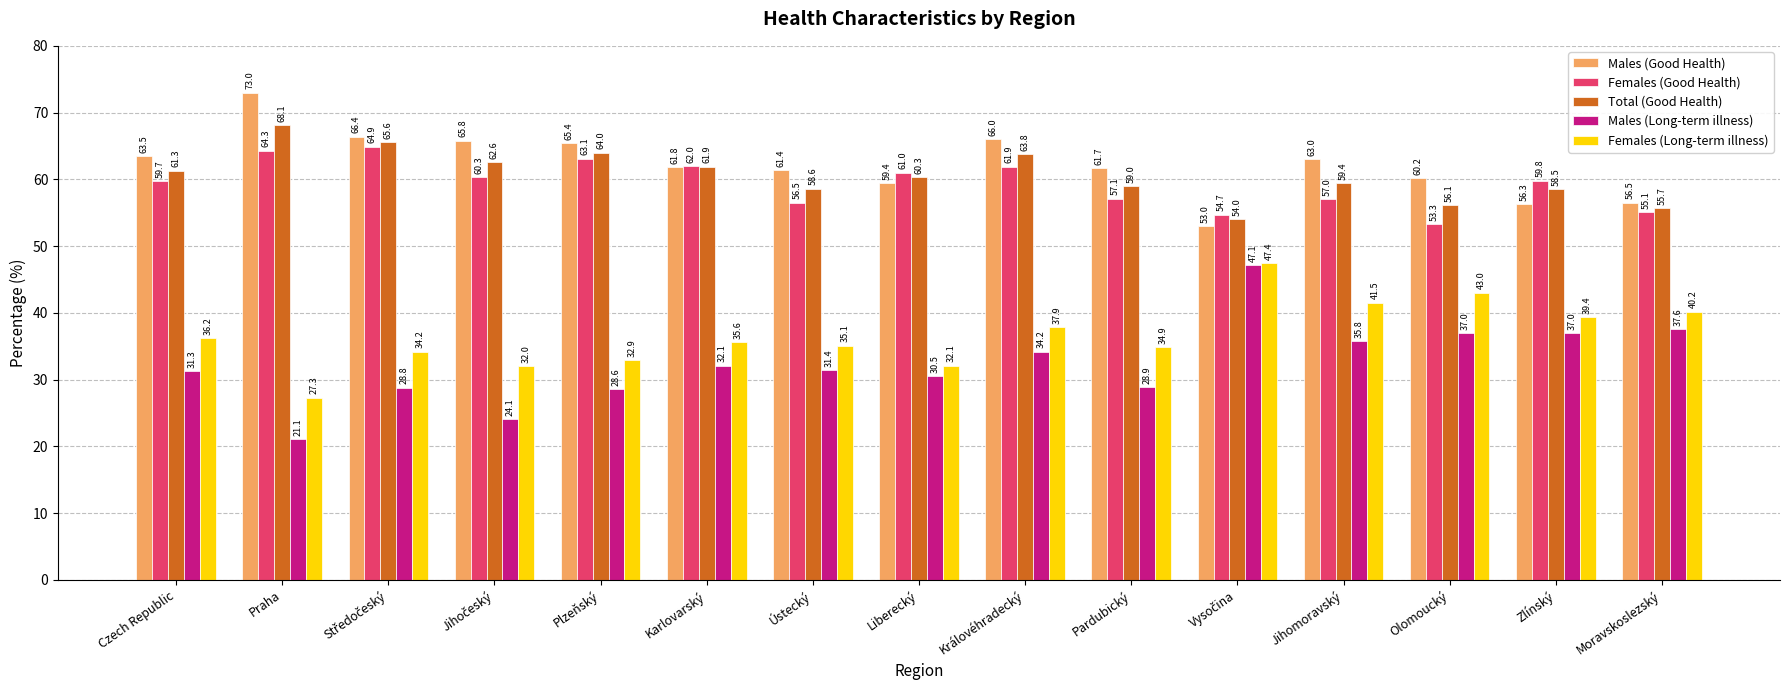

Is the value of Males (Good Health) at Karlovarský greater than the value of Males (Long-term illness) at Ústecký?

Yes